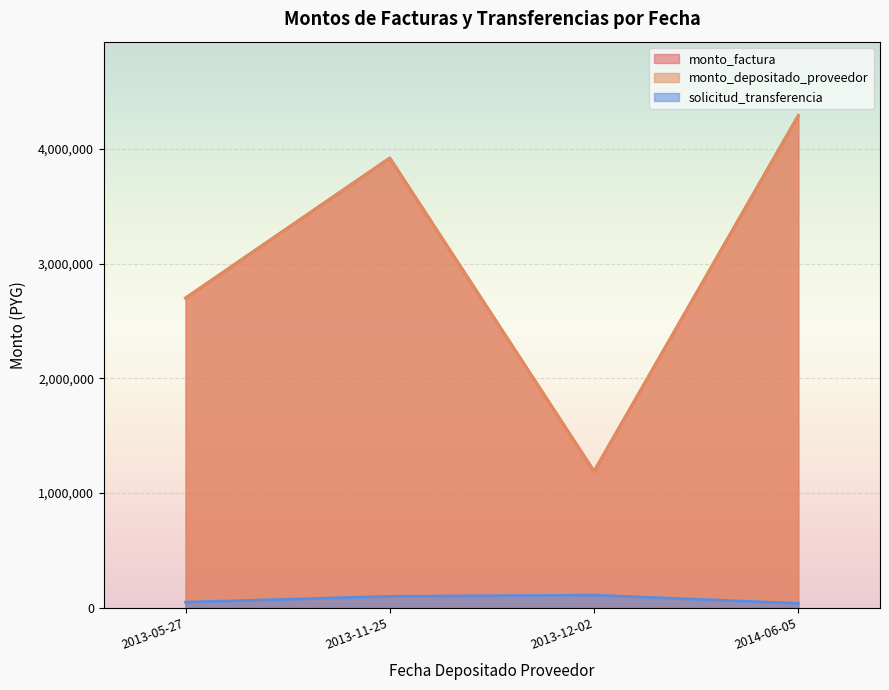

True or false: monto_factura and monto_depositado_proveedor cross at least once.

False